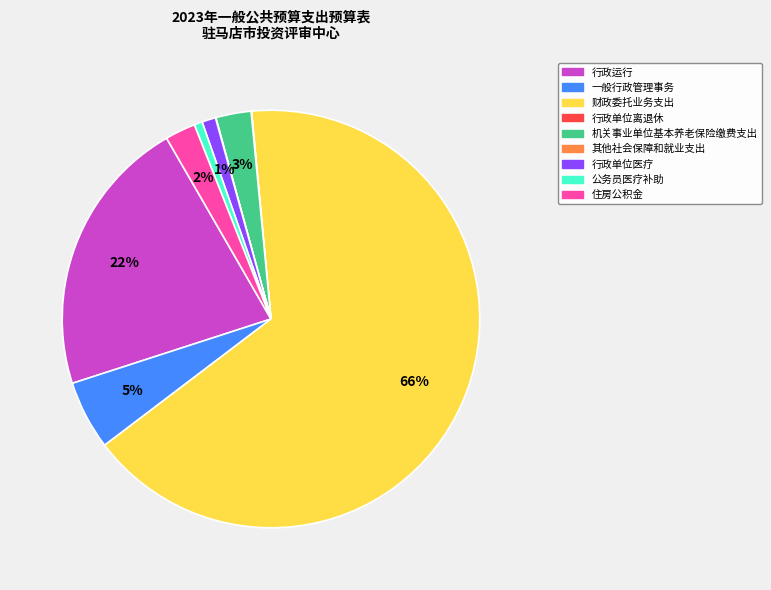

Does any single category account for the majority?

Yes